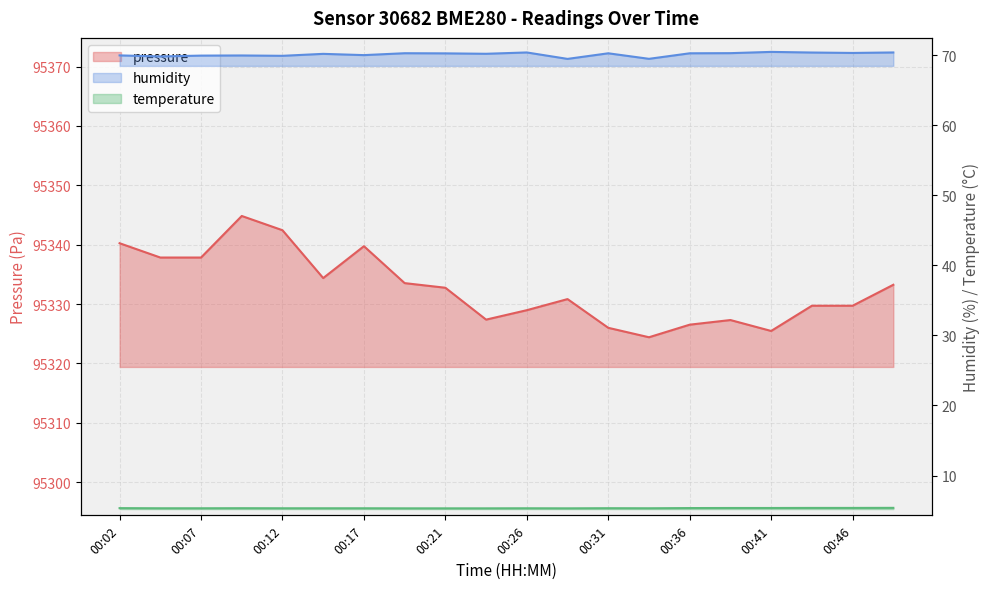

At which label does humidity reach its peak?

00:41